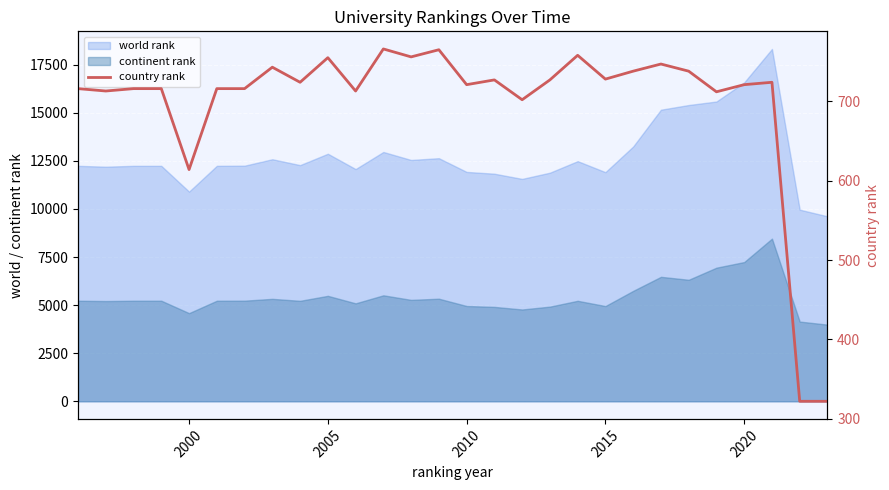

How many categories are shown in the chart?

28